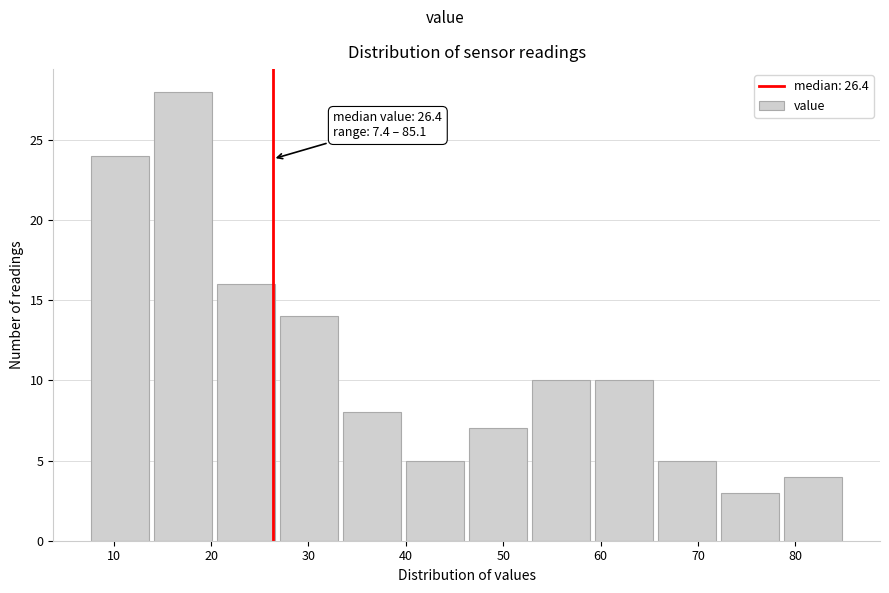

Which range on the x-axis has the tallest bar?

14 to 20